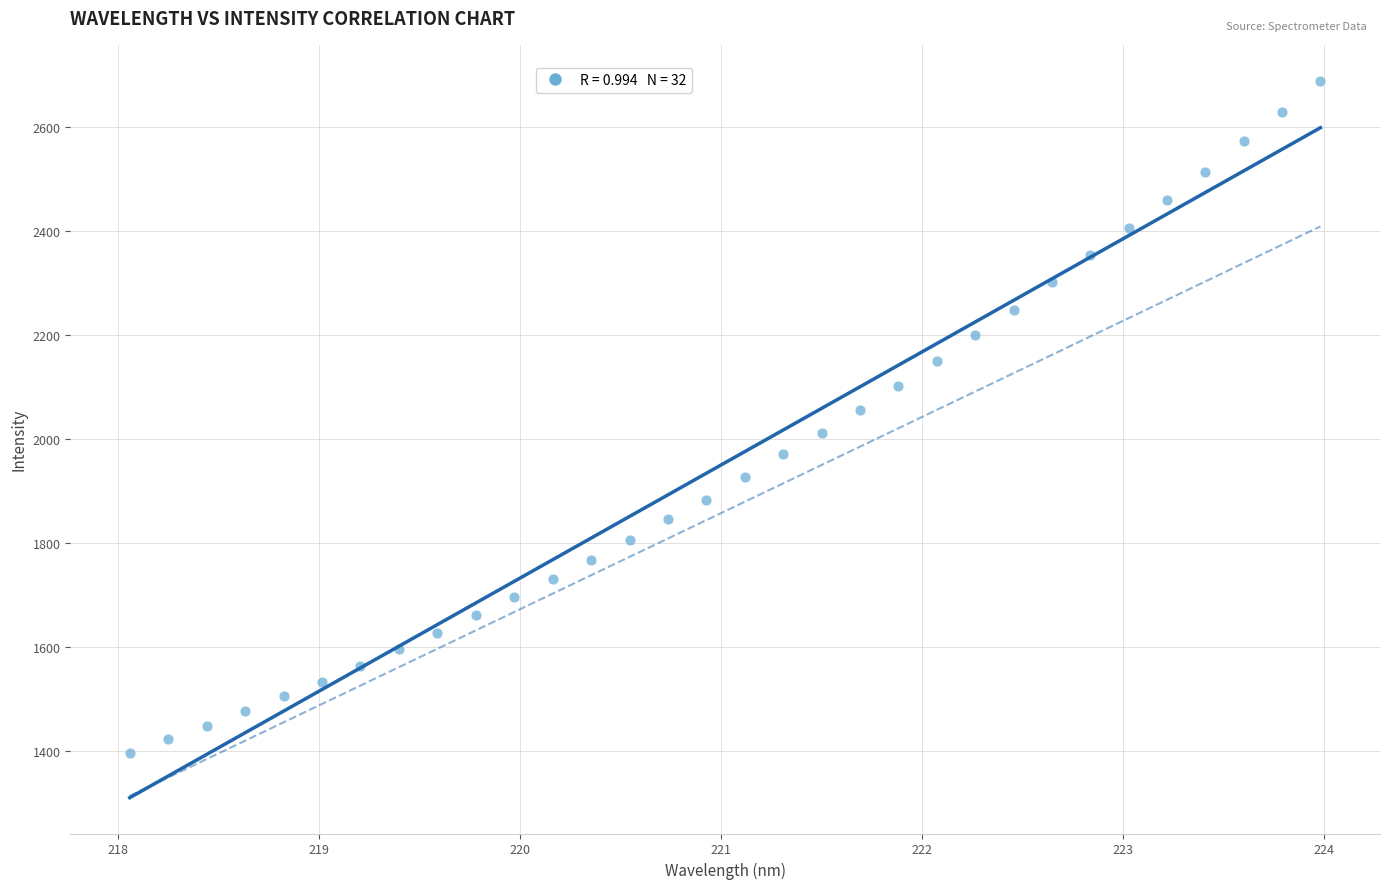

What is the range of X values (max minus min)?

5.9